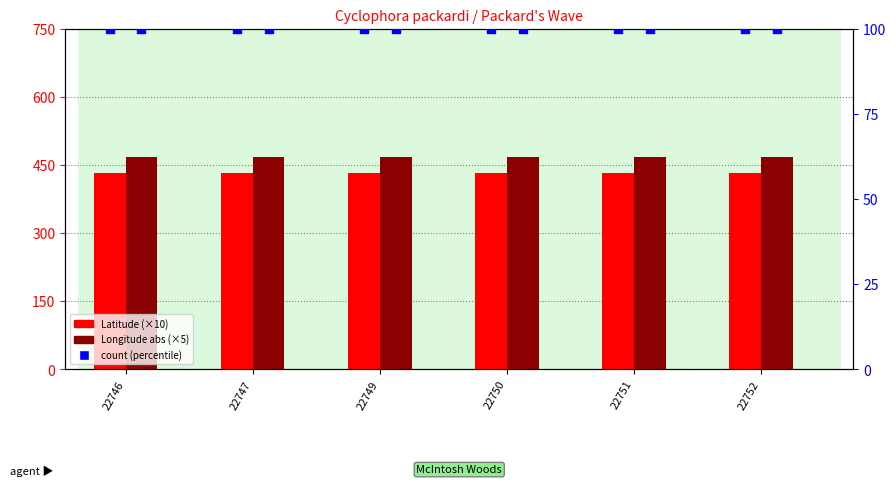

Which series has the largest total across all categories?

Longitude abs (×5)